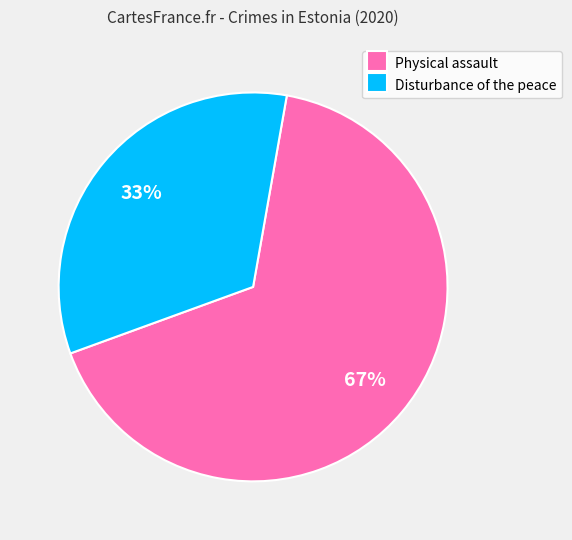

What percentage is the Physical assault slice, to the nearest percent?

67%